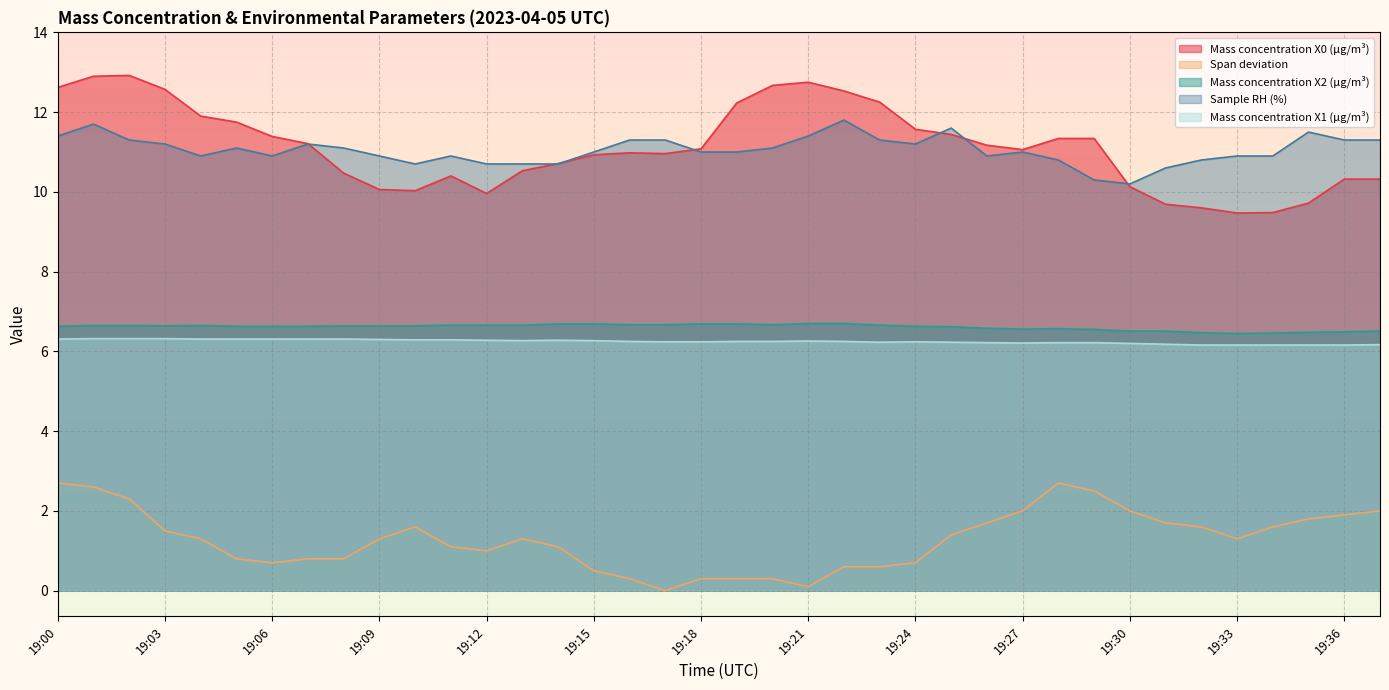

Between 19:13 and 19:27, which series saw the biggest shift?

Span deviation